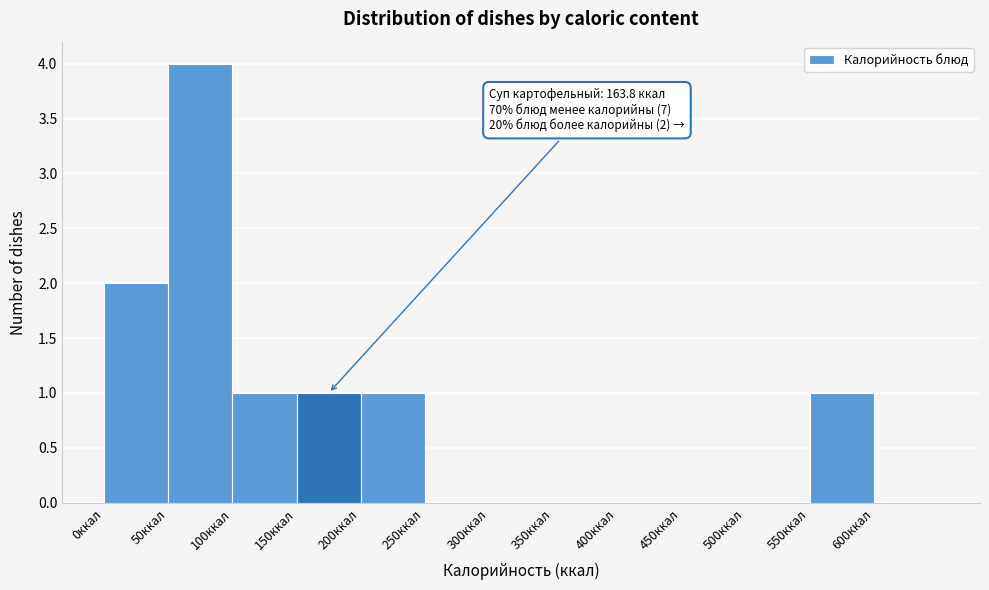

Which range on the x-axis has the tallest bar?

50 to 100